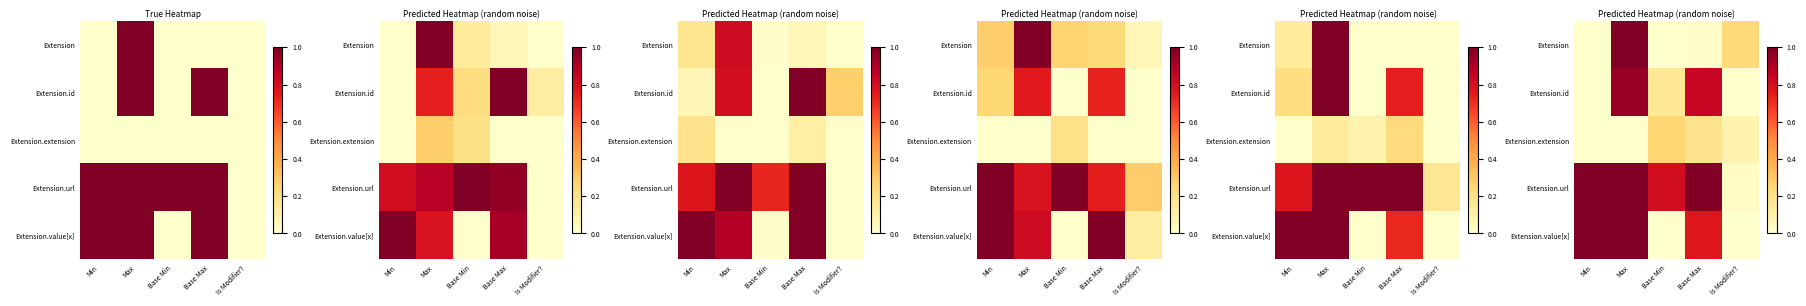

Which category has the lowest value in the Extension.extension series?

Min